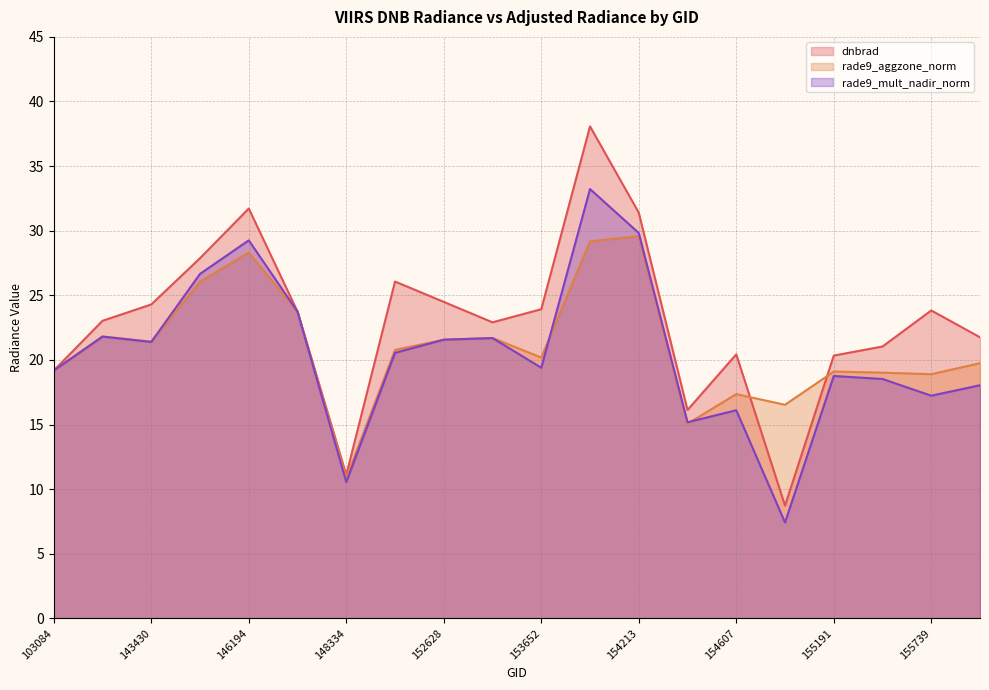

Reading right to left, transcribe all the data shown in this chart.

dnbrad: 155937=21.8	155739=23.8	155557=21.0	155191=20.3	154819=8.7	154607=20.4	154406=16.1	154213=31.4	154022=38.1	153652=23.9	153371=22.9	152628=24.5	148741=26.1	148334=11.1	146385=23.7	146194=31.7	144418=27.9	143430=24.3	103686=23.0	103084=19.2
rade9_aggzone_norm: 155937=19.7	155739=18.9	155557=19.0	155191=19.1	154819=16.5	154607=17.3	154406=15.1	154213=29.6	154022=29.2	153652=20.2	153371=21.7	152628=21.6	148741=20.8	148334=10.9	146385=23.7	146194=28.3	144418=26.1	143430=21.4	103686=21.8	103084=19.2
rade9_mult_nadir_norm: 155937=18.0	155739=17.2	155557=18.5	155191=18.8	154819=7.4	154607=16.1	154406=15.2	154213=29.8	154022=33.2	153652=19.4	153371=21.7	152628=21.6	148741=20.5	148334=10.5	146385=23.7	146194=29.3	144418=26.7	143430=21.4	103686=21.8	103084=19.2